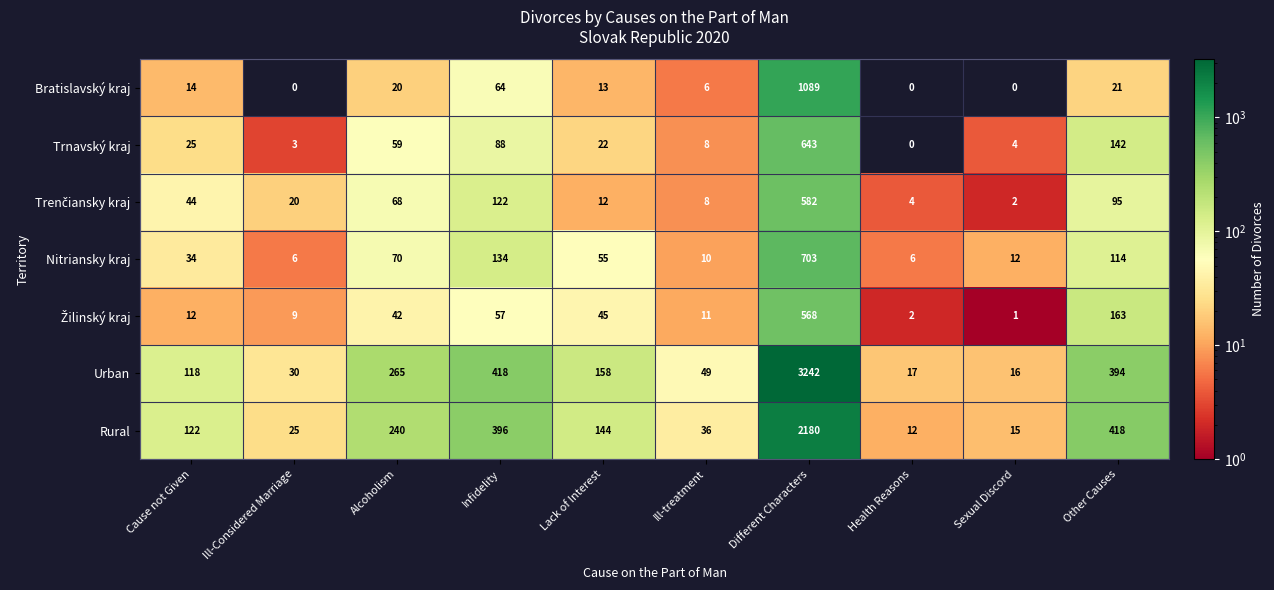

How many series are shown in this chart?

7